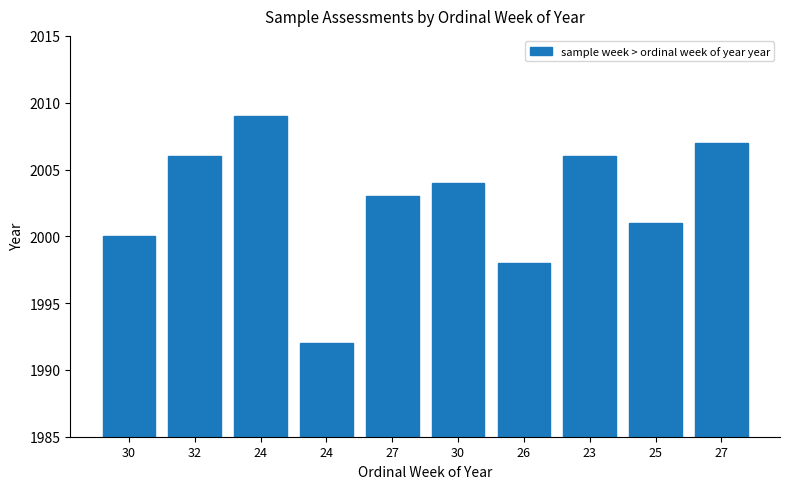

How many data points are less than 2004?

5